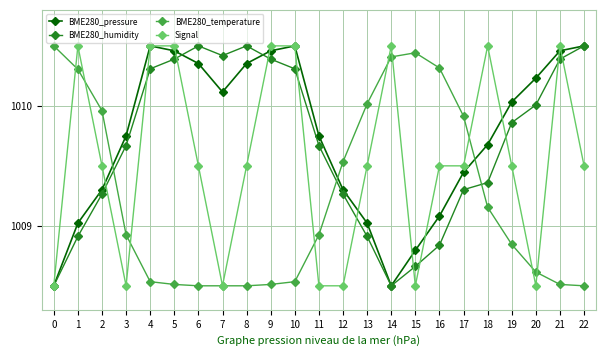

What is the spread (max minus min) of values at 3?

1.3